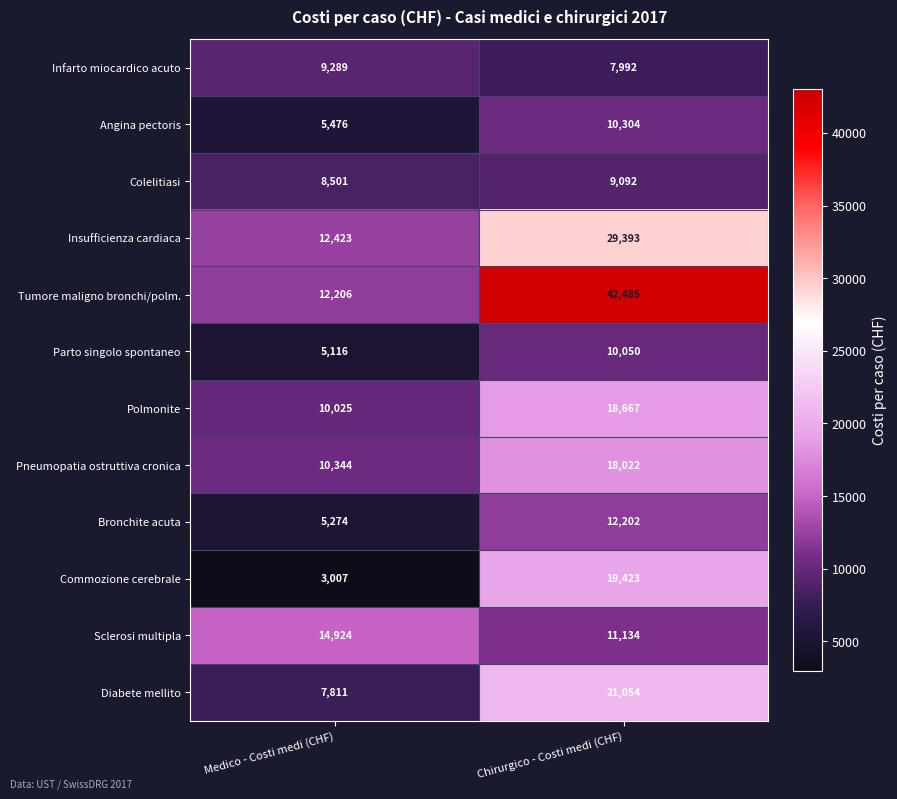

What is the sum of all Pneumopatia ostruttiva cronica values?

28366